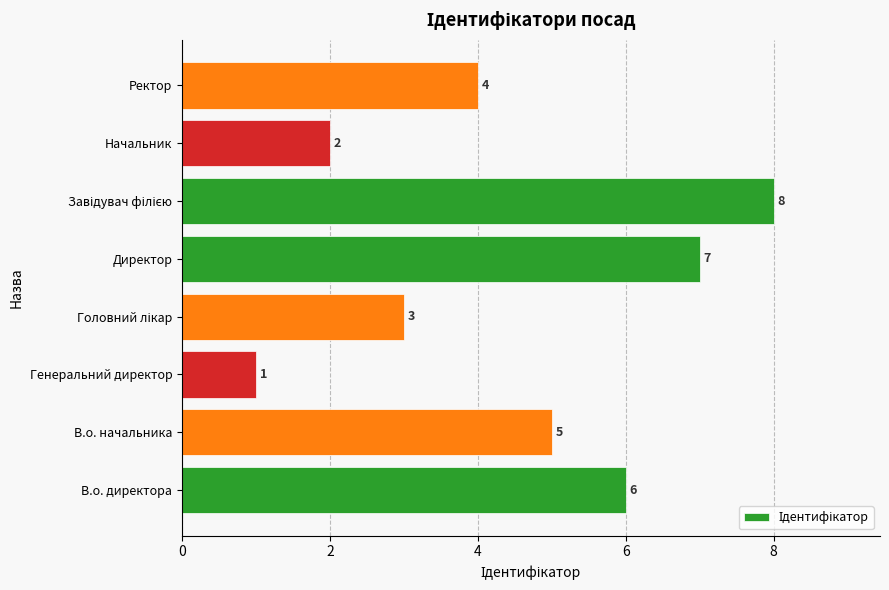

What is the difference between the maximum and minimum values?

7